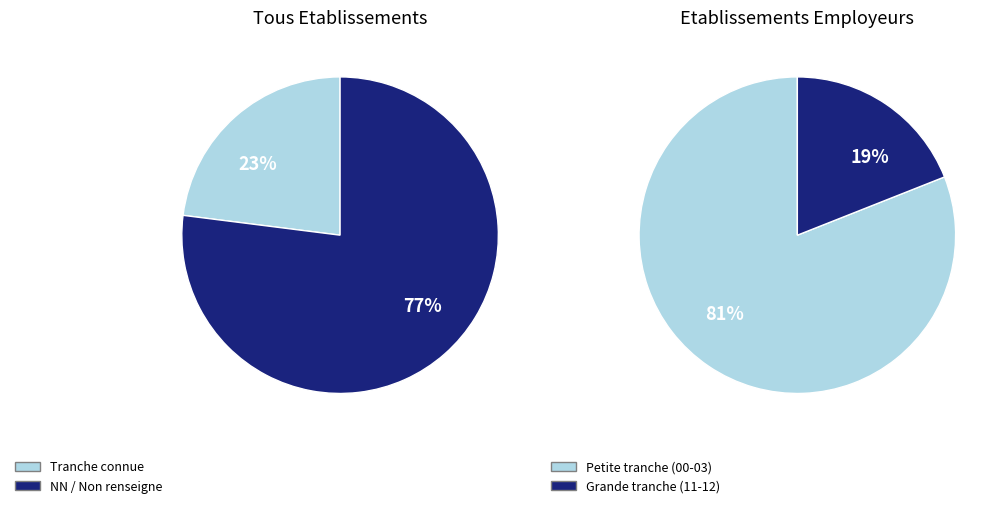

Which slice is the smallest?

11